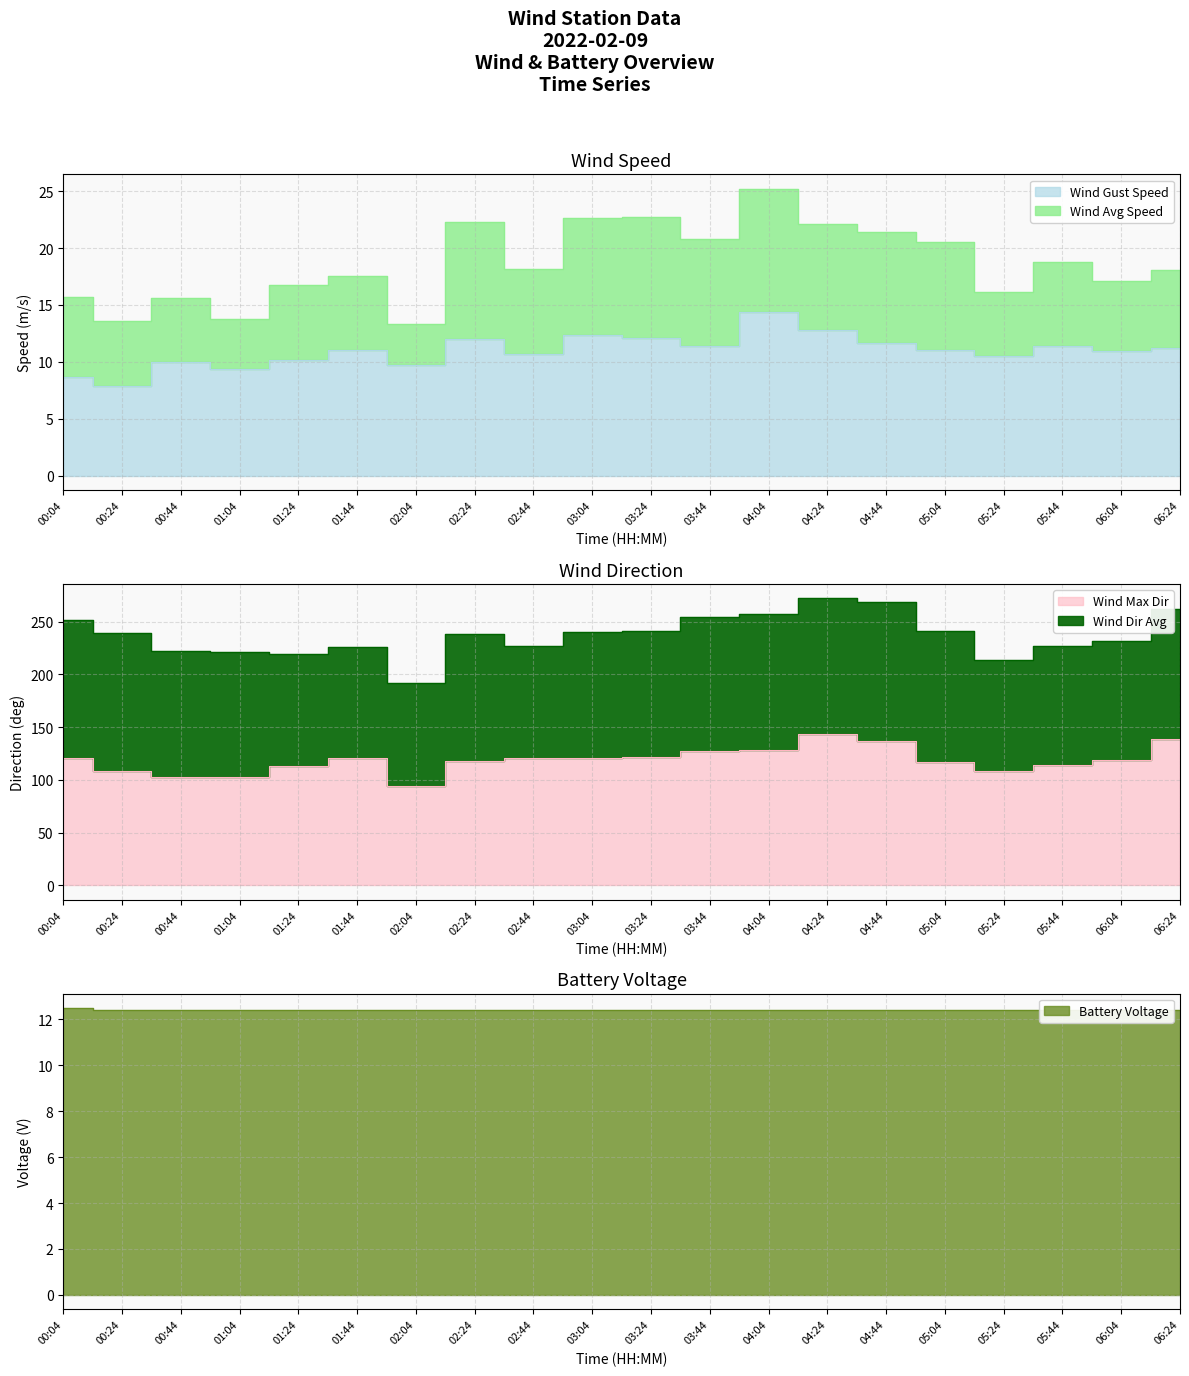

At which label is wind_spd_gust closest to 11?

01:44